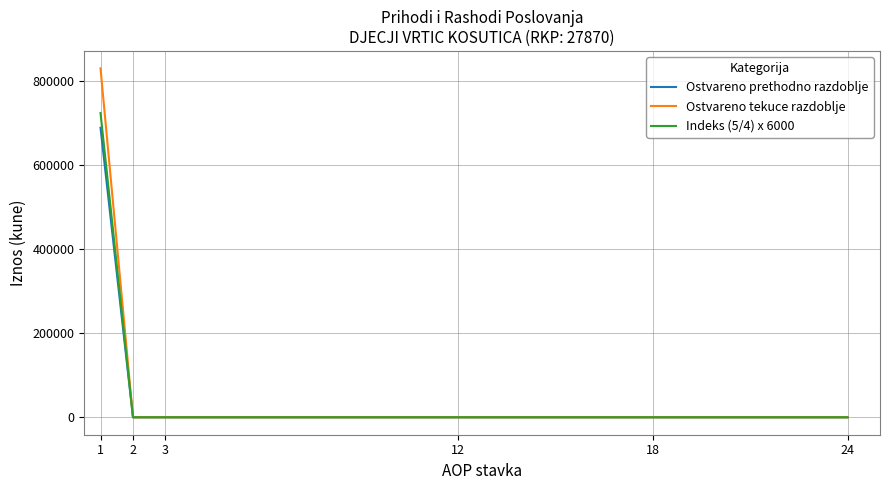

List the series in order of their overall mean, lowest first.

Ostvareno prethodno razdoblje, Indeks (5/4) x 6000, Ostvareno tekuce razdoblje